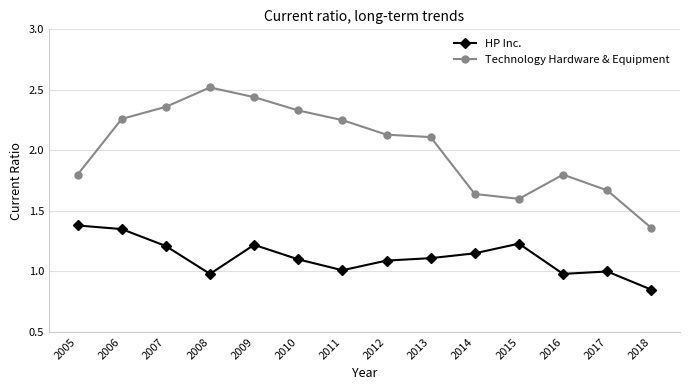

True or false: HP Inc. and Technology Hardware & Equipment intersect in this chart.

False